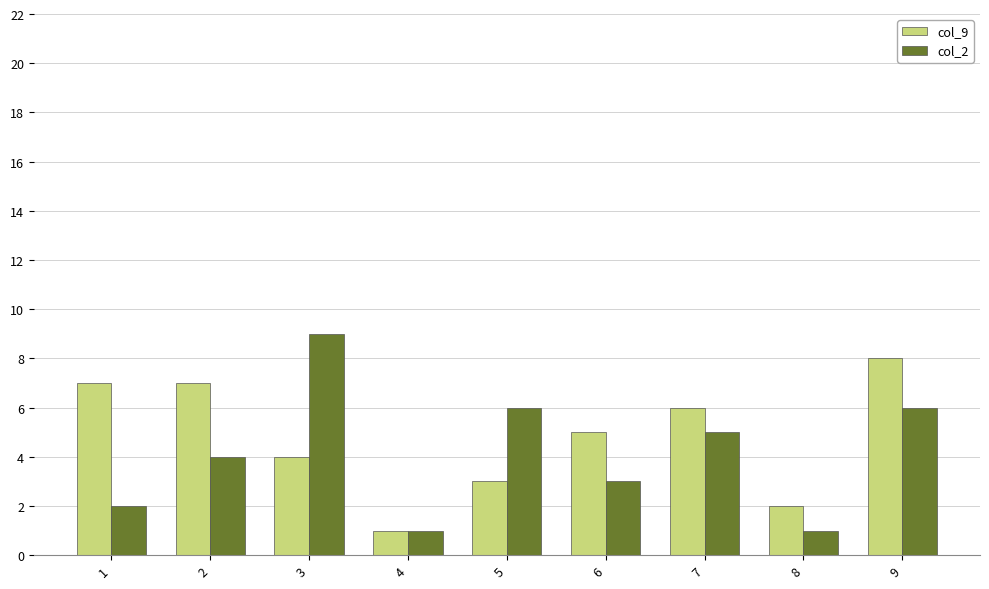

The col_2 series shows 9 at 7. True or false?

False